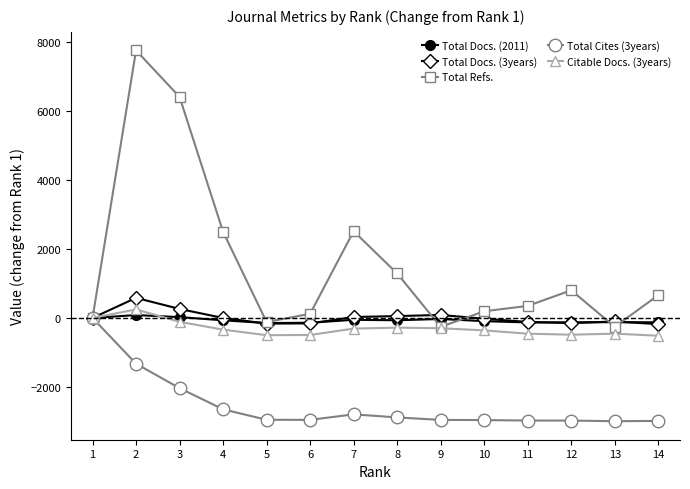

Which series has the largest range (max minus min)?

Total Refs.